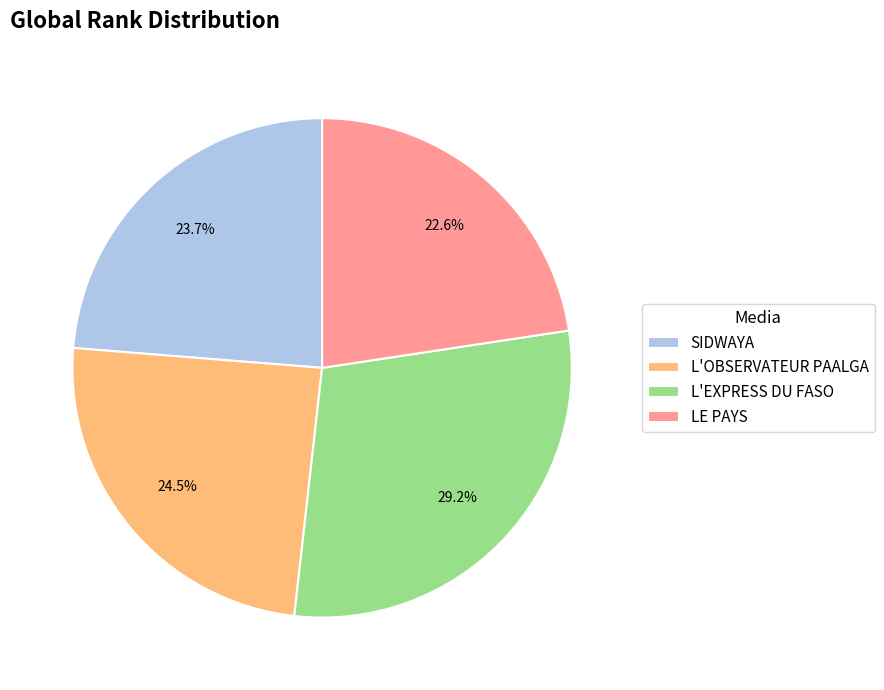

How many slices are in this pie chart?

4